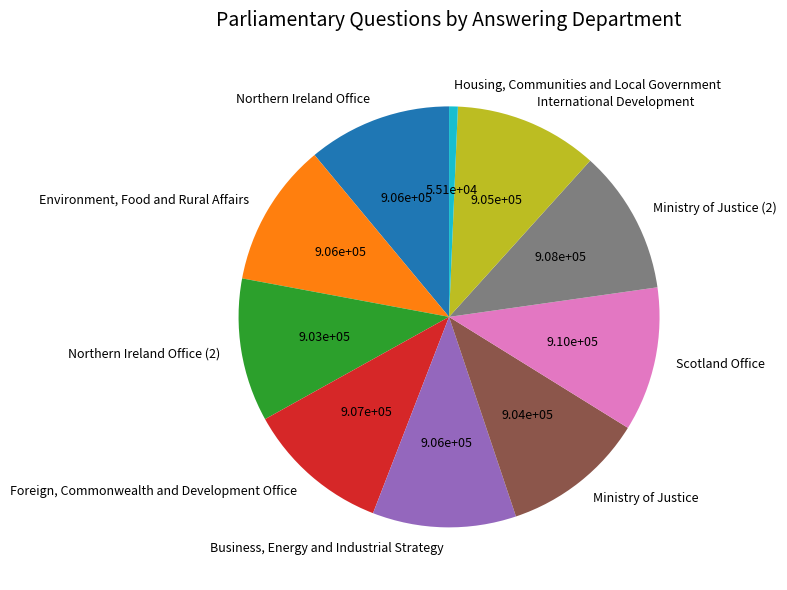

Is Scotland Office the majority of the pie?

No